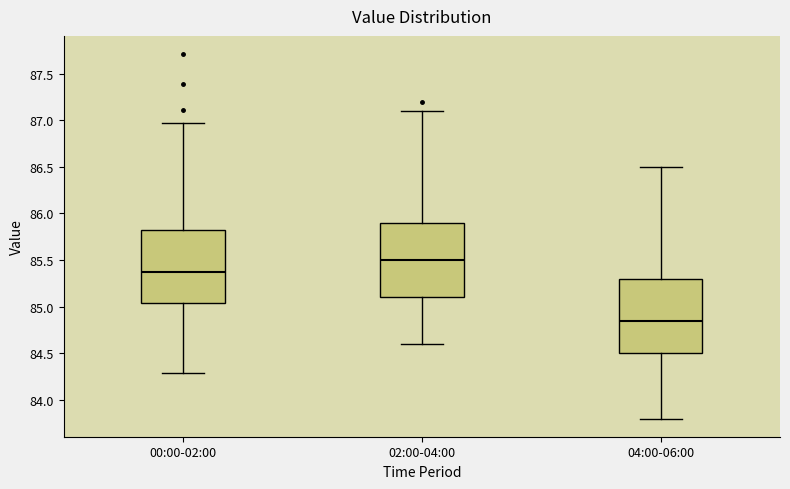

Where does the lower whisker of the box for 00:00-02:00 end on the y-axis? The values are not printed on the chart, so give them approximately, as read against the axis.

84.30